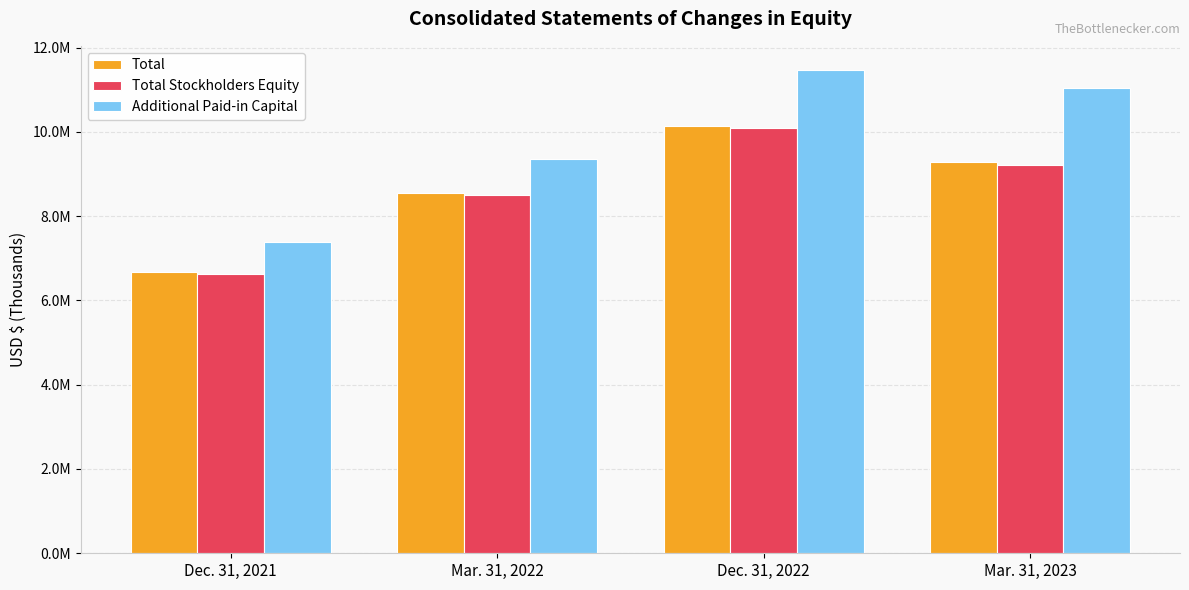

What is the lowest value of the Total series?

6673718